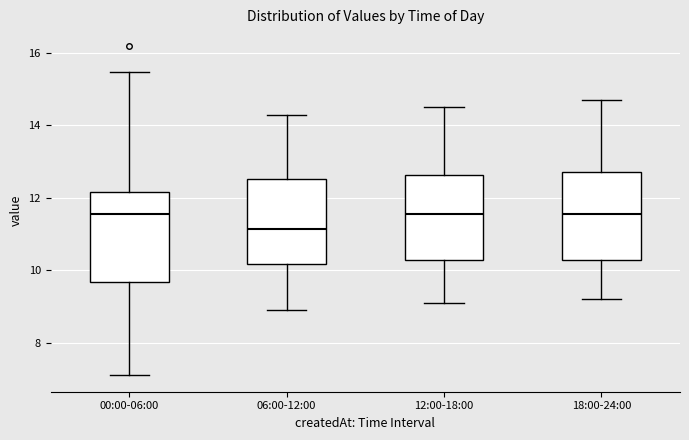

Reading left to right, transcribe this box plot: for each box, give where its median line is, the range the box spans, and where its two whiskers end, as read against the y-axis. The values are not printed on the chart, so give them approximately, as read against the axis.

00:00-06:00: median 11.6, box 9.6 to 12.2, whiskers 7.2 to 15.4
06:00-12:00: median 11.2, box 10.2 to 12.6, whiskers 9.0 to 14.4
12:00-18:00: median 11.6, box 10.2 to 12.6, whiskers 9.2 to 14.6
18:00-24:00: median 11.6, box 10.2 to 12.8, whiskers 9.2 to 14.8